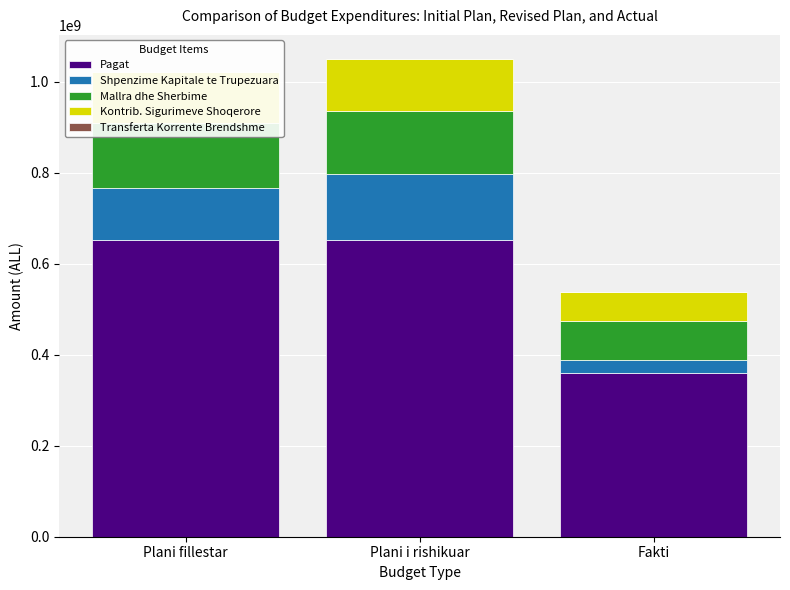

What is the difference between the second highest and minimum values in the Pagat series?

292185933